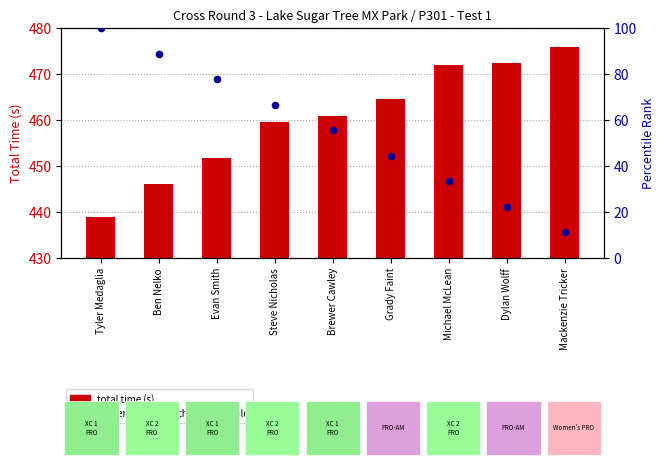

Which series contains the lowest Y value?

percentile rank within the sample